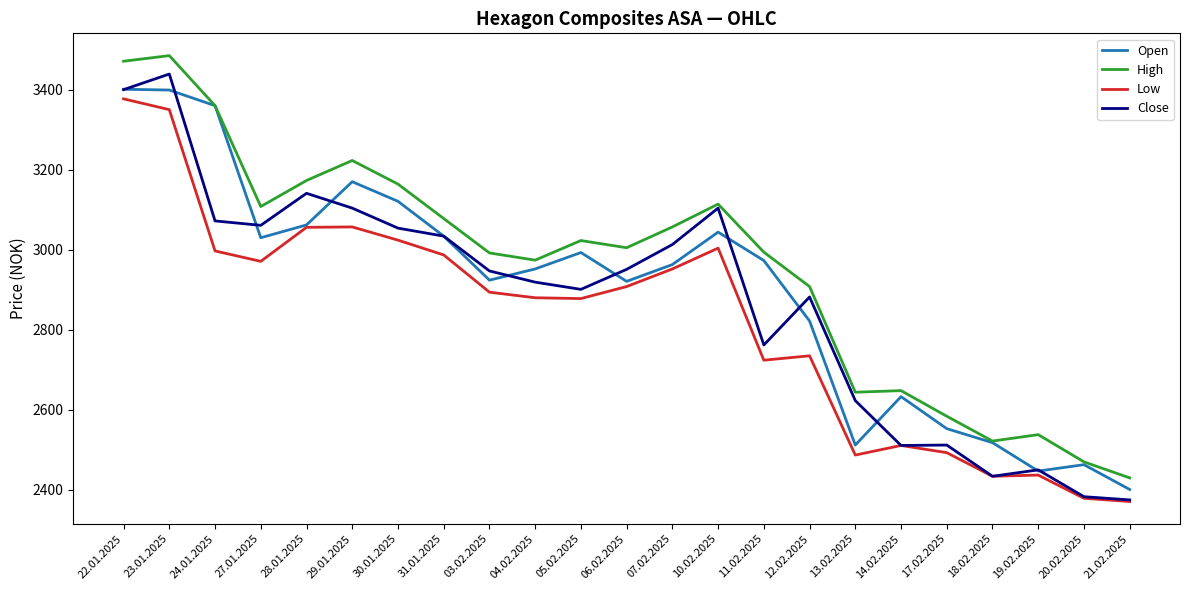

List the series in order of their overall mean, lowest first.

Low, Close, Open, High